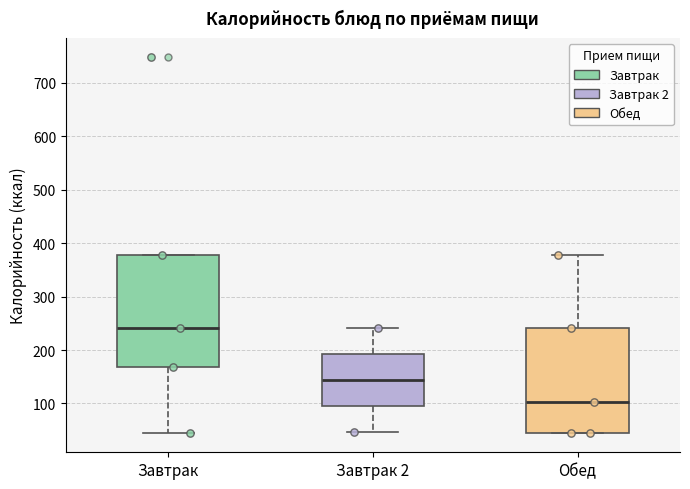

Reading left to right, read every box against the y-axis: the position of its median line, the range the box covers, and the ends of its whiskers. The values are not printed on the chart, so give them approximately, as read against the axis.

Завтрак: median 240, box 170 to 380, whiskers 40 to 380
Завтрак 2: median 140, box 100 to 190, whiskers 50 to 240
Обед: median 100, box 50 to 240, whiskers 40 to 380